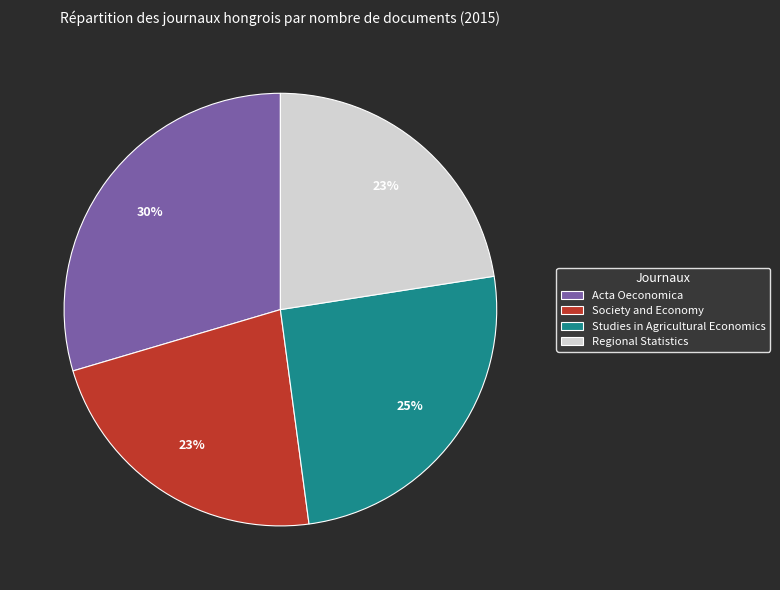

To the nearest percent, what is the combined percentage of Regional Statistics and Acta Oeconomica?

52%